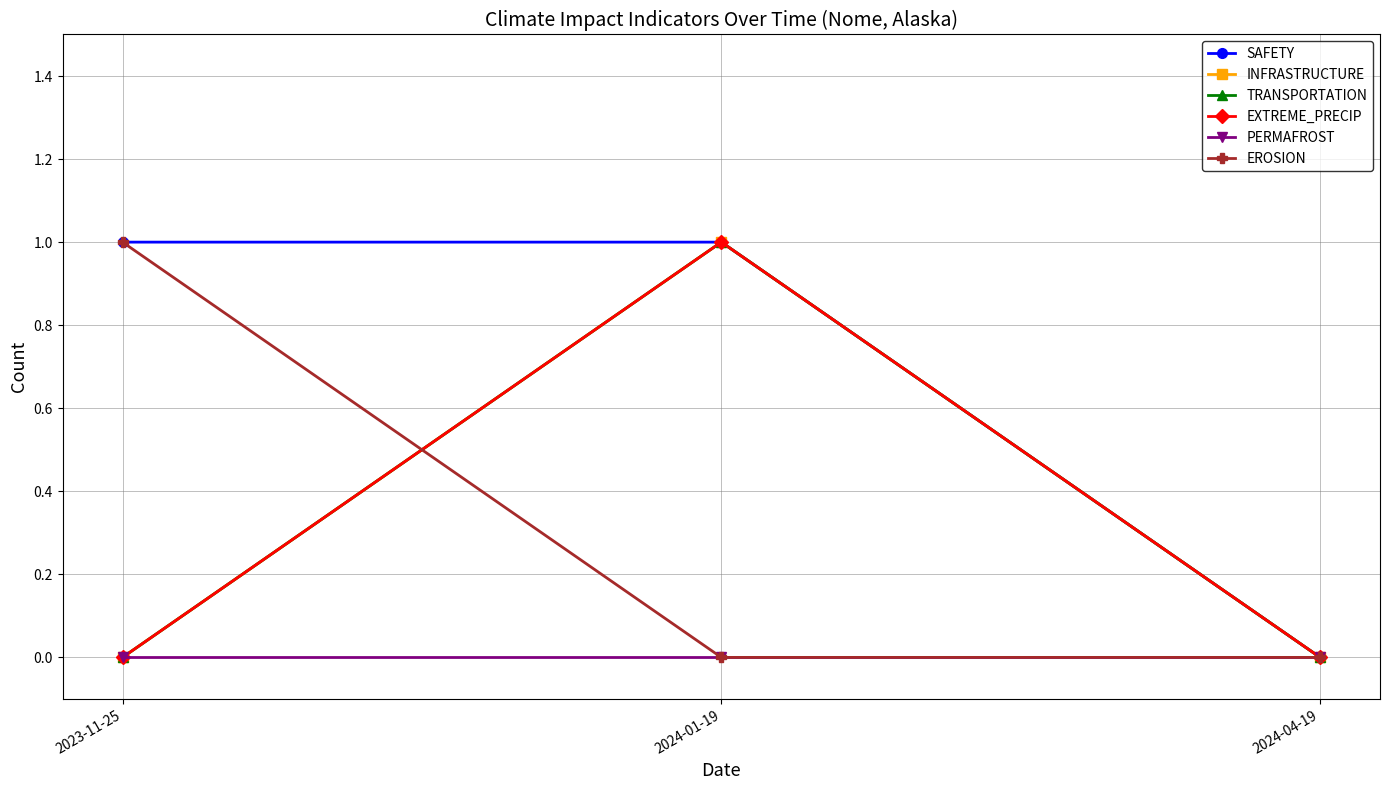

Which has a higher value, 2024-04-19 or 2024-01-19?

2024-01-19